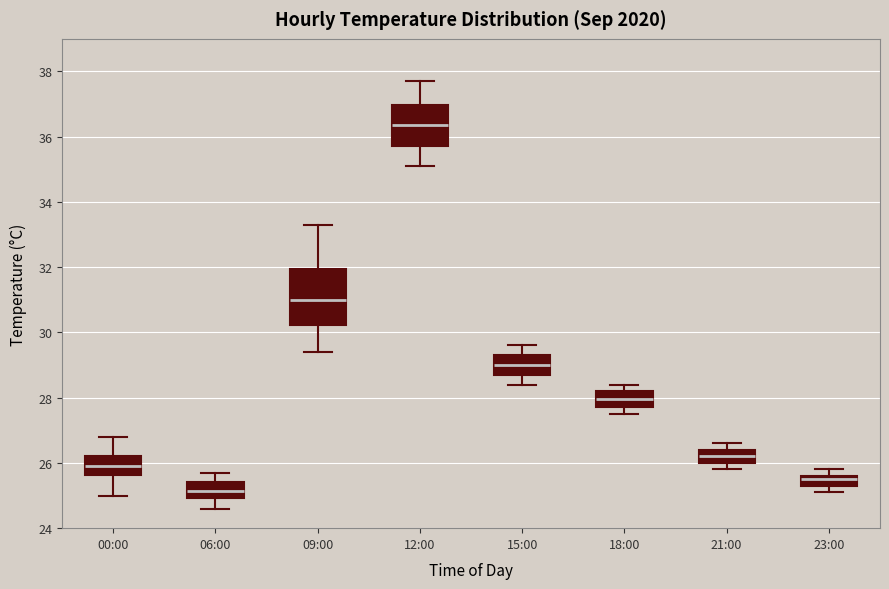

Reading left to right, transcribe this box plot: for each box, give where its median line is, the range the box spans, and where its two whiskers end, as read against the y-axis. The values are not printed on the chart, so give them approximately, as read against the axis.

00:00: median 26.0, box 25.6 to 26.2, whiskers 25.0 to 26.8
06:00: median 25.2, box 25.0 to 25.4, whiskers 24.6 to 25.8
09:00: median 31.0, box 30.2 to 32.0, whiskers 29.4 to 33.4
12:00: median 36.4, box 35.8 to 37.0, whiskers 35.2 to 37.8
15:00: median 29.0, box 28.8 to 29.4, whiskers 28.4 to 29.6
18:00: median 28.0, box 27.8 to 28.2, whiskers 27.6 to 28.4
21:00: median 26.2, box 26.0 to 26.4, whiskers 25.8 to 26.6
23:00: median 25.6 (just below the box's upper edge), box 25.4 to 25.6, whiskers 25.2 to 25.8